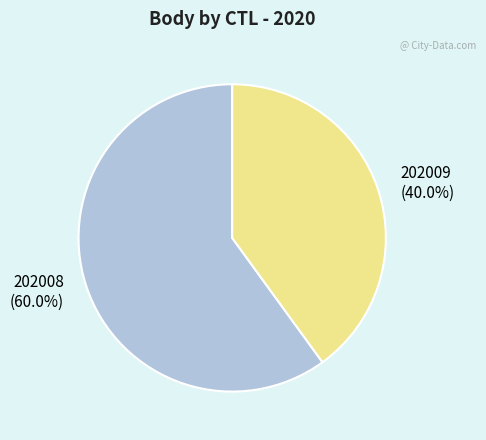

How many segments does this pie chart have?

2